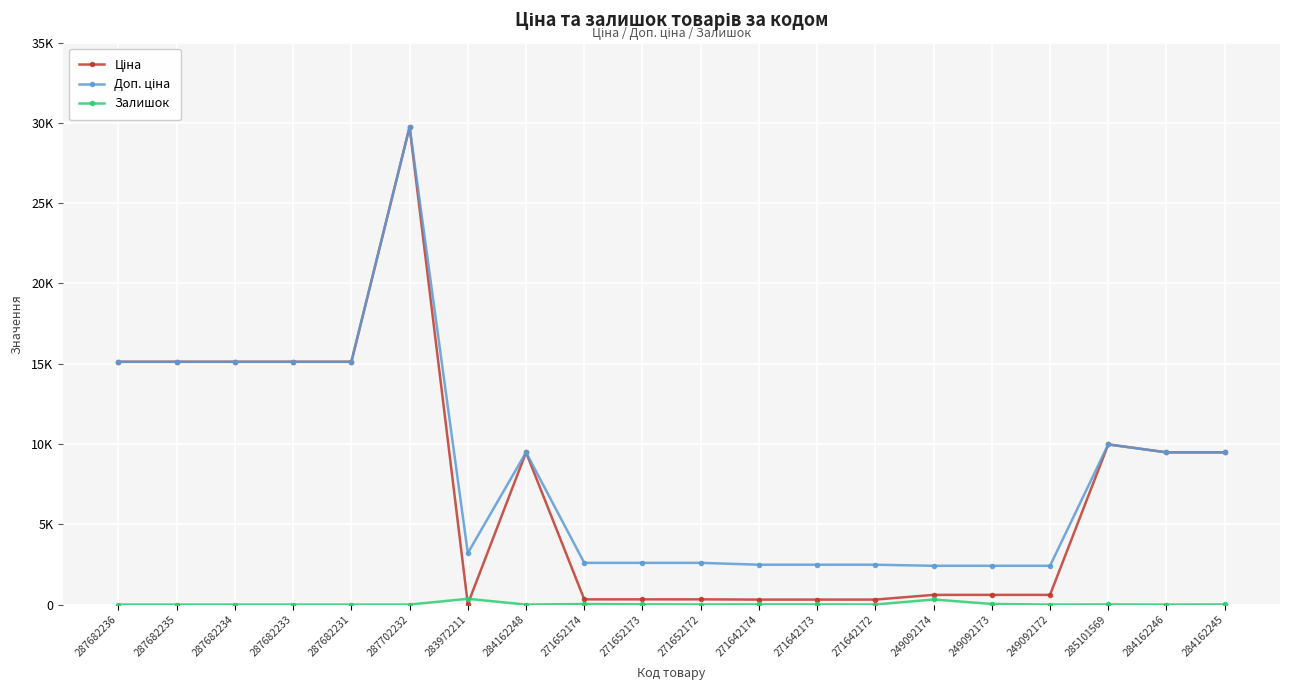

What is the sum of the Ціна values at 287682236 and 271652172?

15444.8